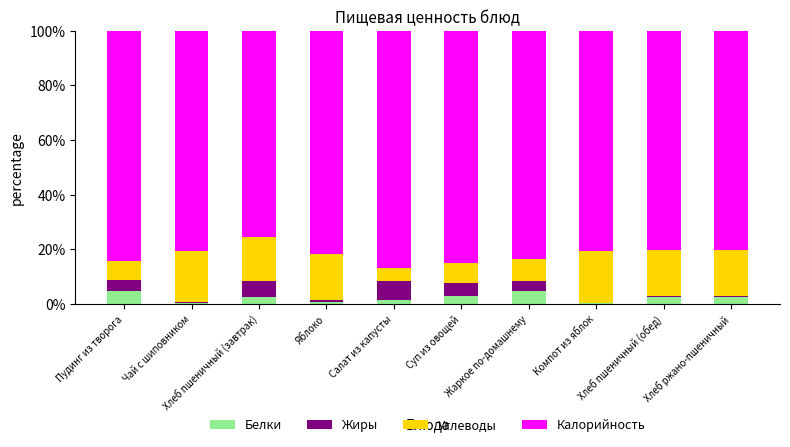

How many series are shown in this chart?

4